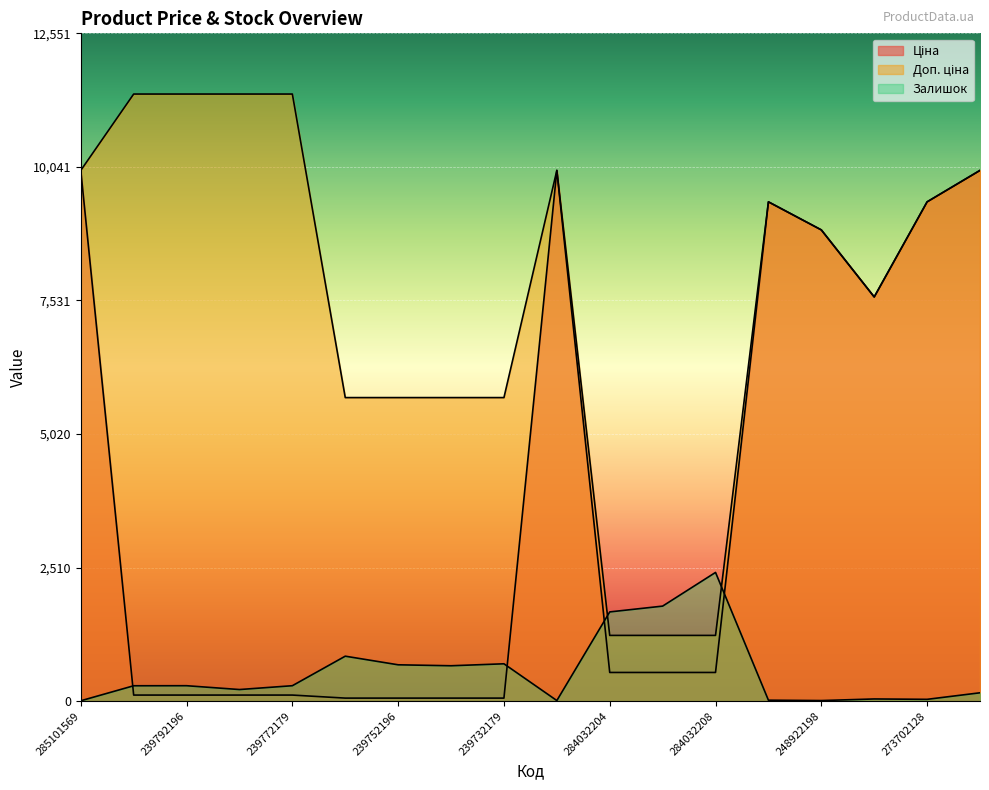

True or false: Залишок and Доп. ціна cross at least once.

True